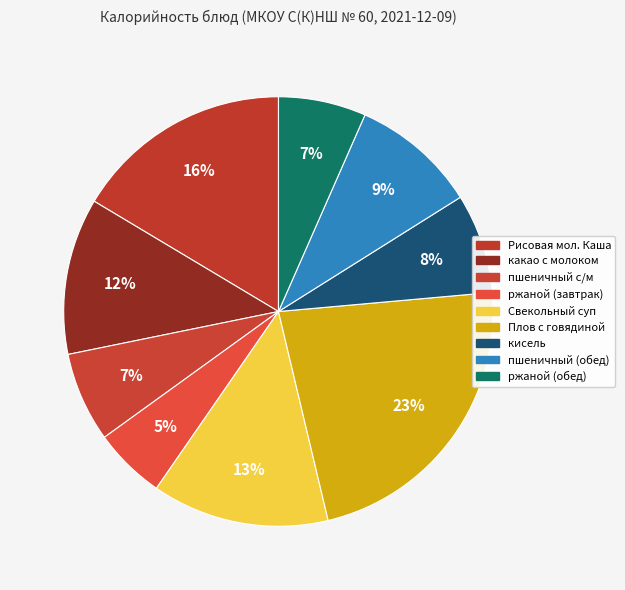

Rank the categories by value from highest to lowest.

Плов с говядиной, Рисовая мол. Каша, Свекольный суп, какао с молоком, пшеничный (обед), кисель, пшеничный с/м, ржаной (обед), ржаной (завтрак)